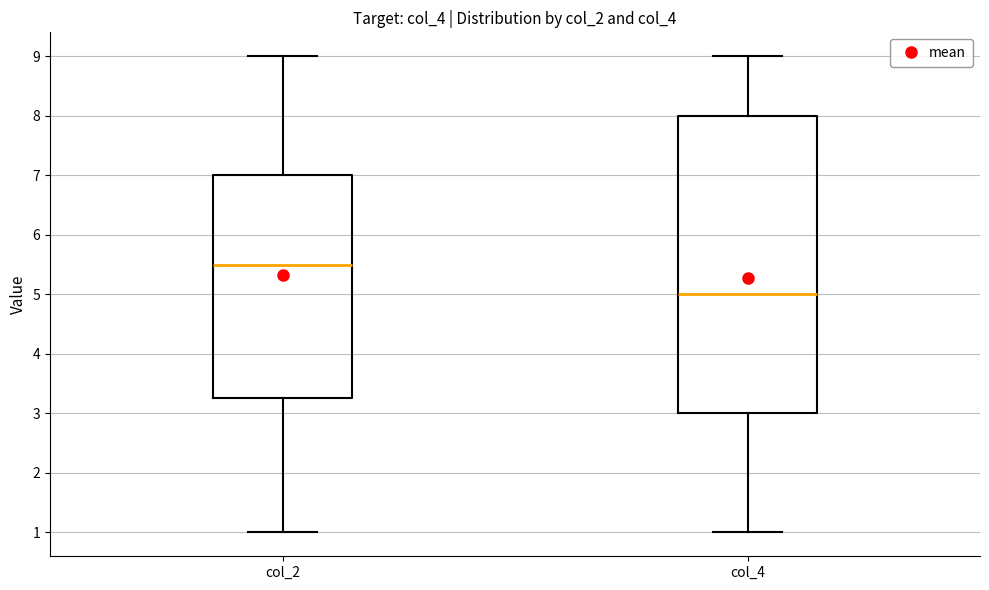

Reading left to right, read every box against the y-axis: the position of its median line, the range the box covers, and the ends of its whiskers. The values are not printed on the chart, so give them approximately, as read against the axis.

col_2: median 5.5, box 3.3 to 7.0, whiskers 1.0 to 9.0
col_4: median 5.0, box 3.0 to 8.0, whiskers 1.0 to 9.0